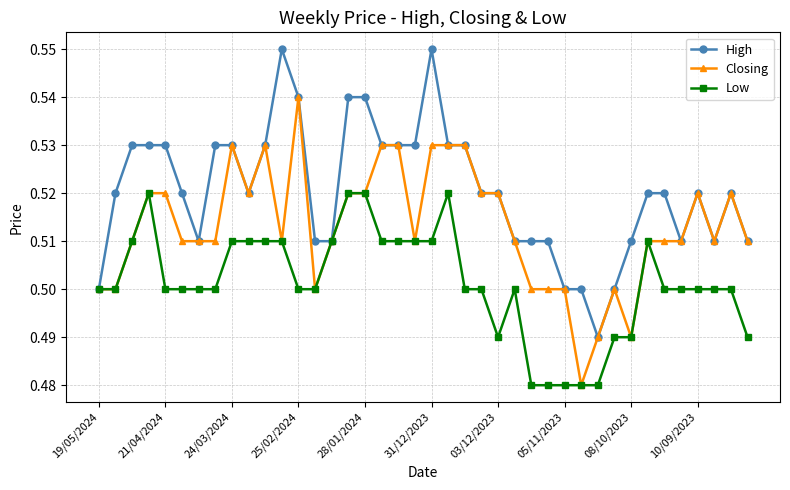

What is the sum of all High values?

20.8